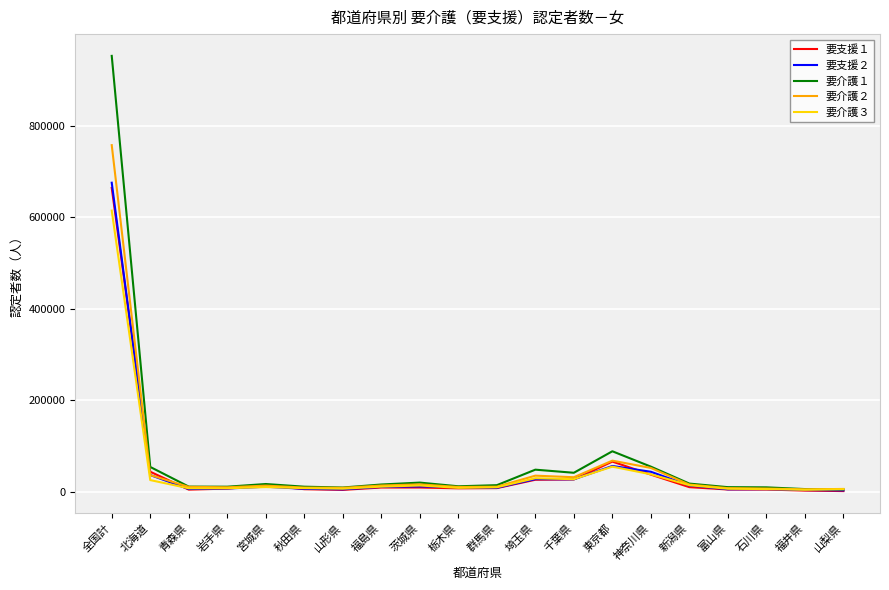

What is the spread (max minus min) of values at 全国計?

338175